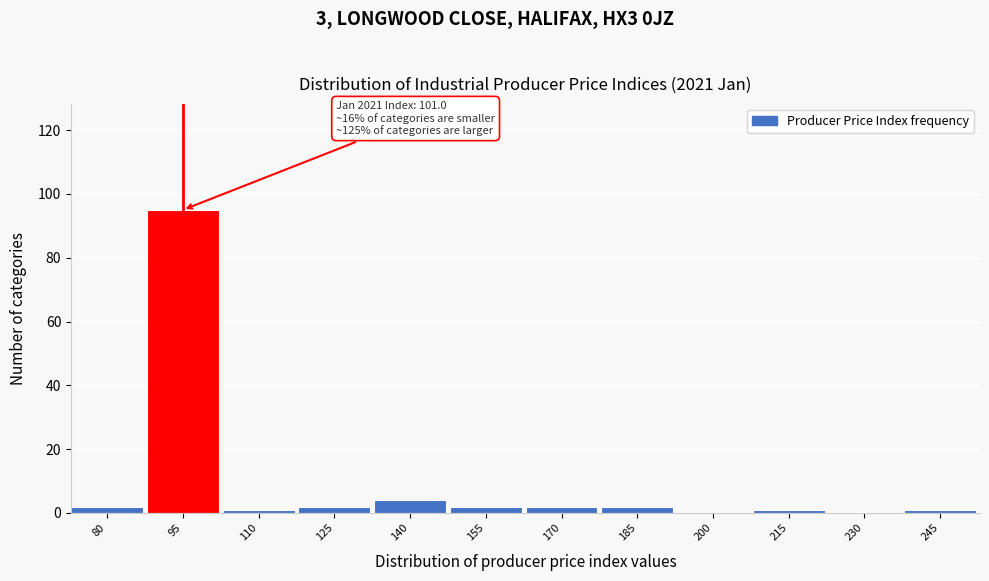

Reading right to left, what are all the values shown in this chart?

245=1	230=0	215=1	200=0	185=2	170=2	155=2	140=4	125=2	110=1	95=95	80=2